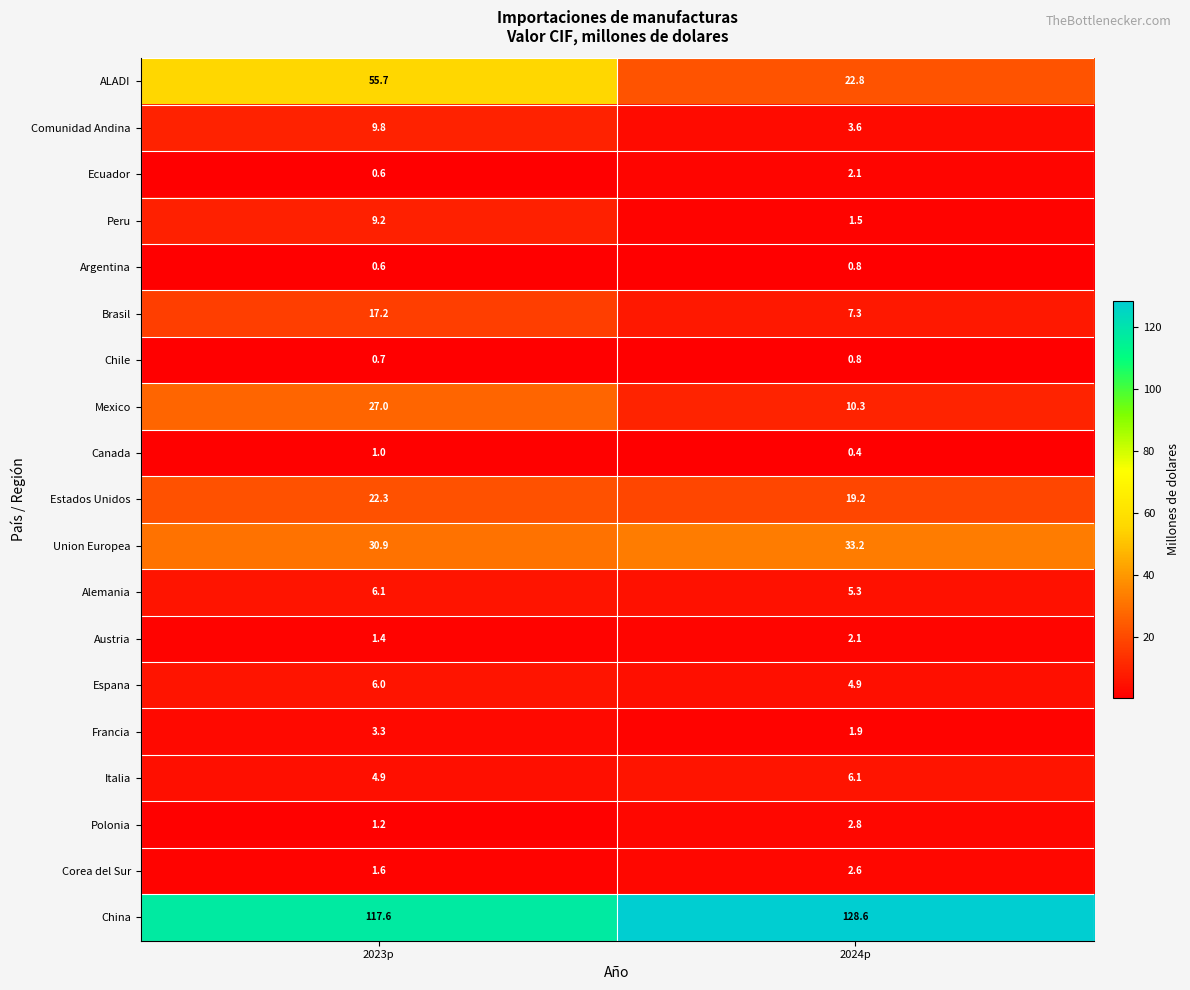

Which series has the largest total across all categories?

China